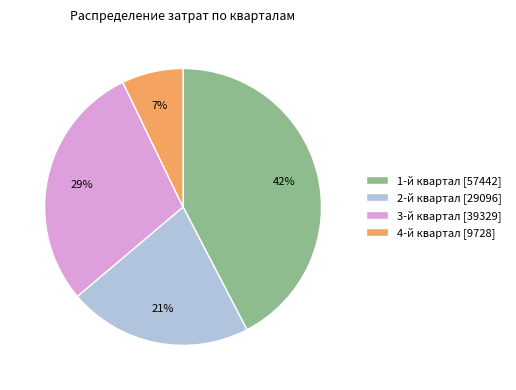

Approximately how many times larger is the value at 4-й квартал compared to 1-й квартал?

0.2